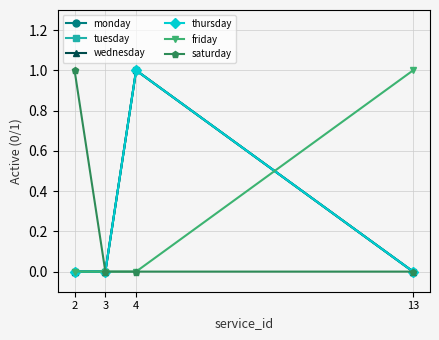

Is the value of wednesday at 4 greater than the value of friday at 4?

Yes